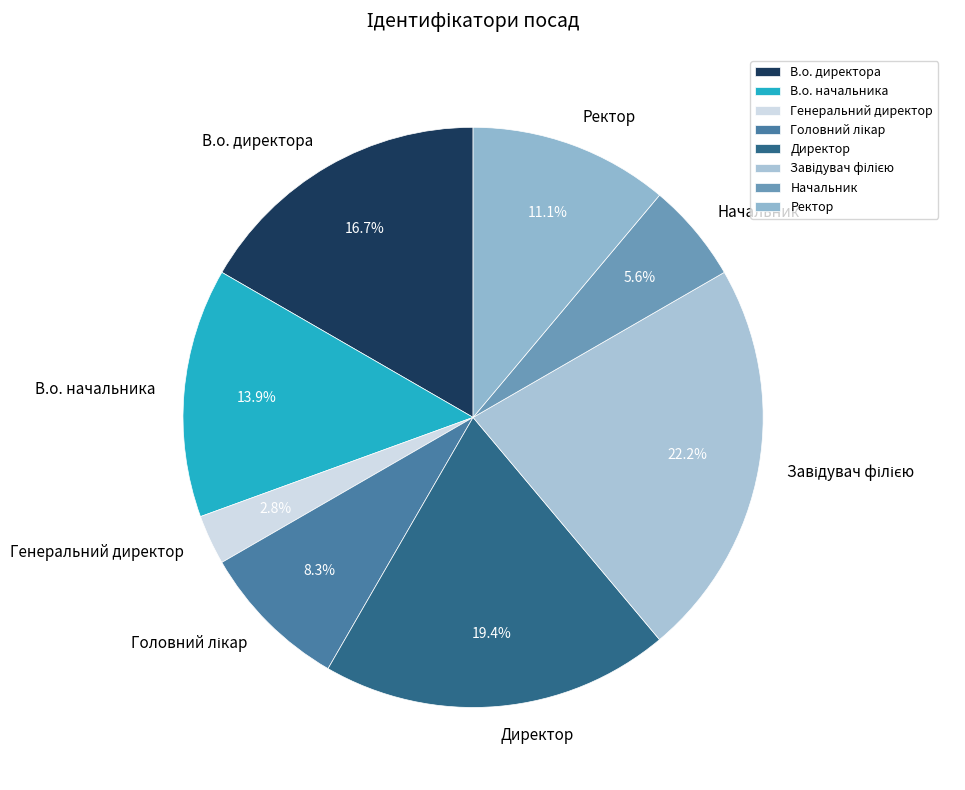

Is it true that Директор is 7% of the pie?

False